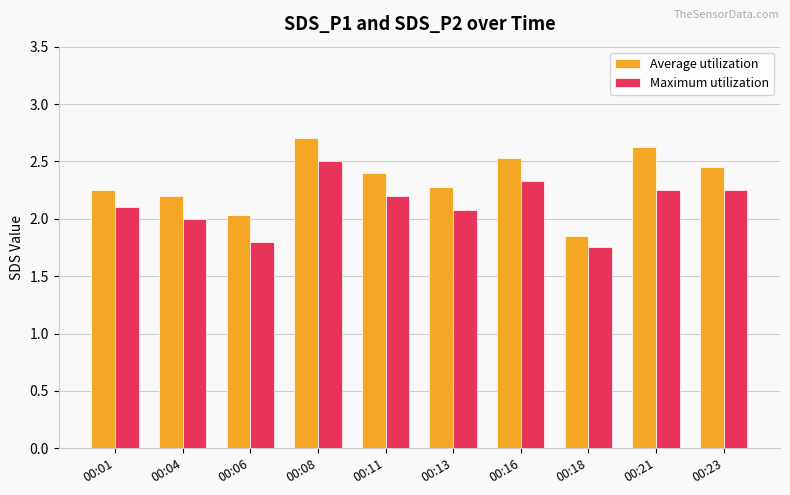

At which category is the sum across all series the highest?

00:08